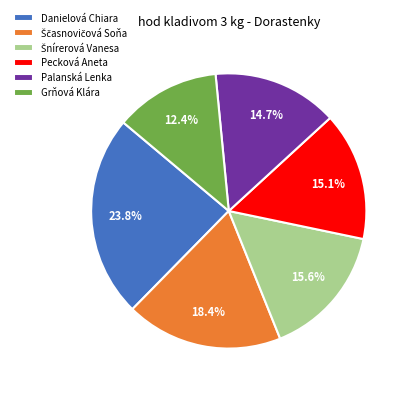

Combined, what portion of the pie is Grňová Klára and Palanská Lenka?

27.1%